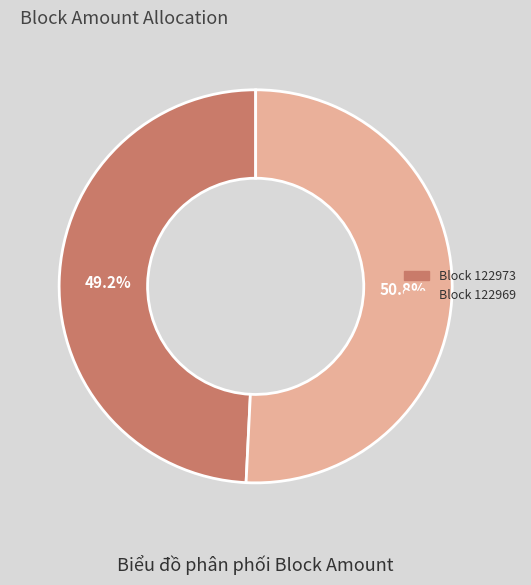

Is there any slice that represents more than half of the pie?

Yes